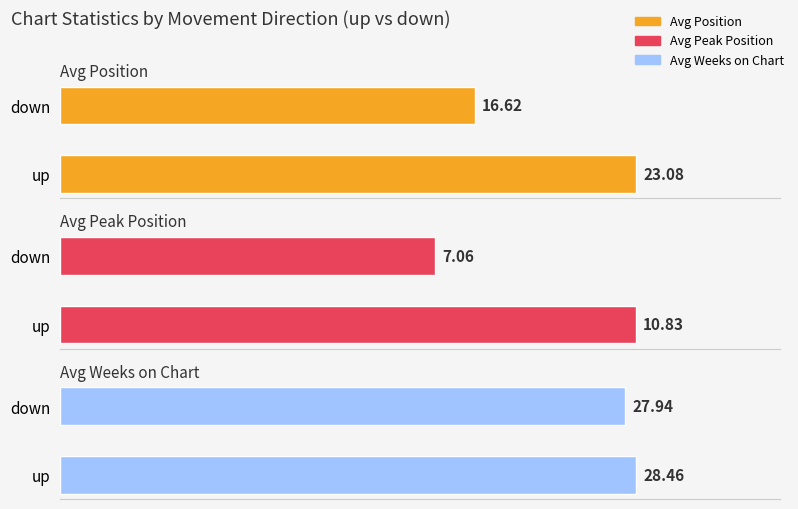

Rank the series by their maximum value, from highest to lowest.

Average Weeks on Chart, Average Position, Average Peak Position